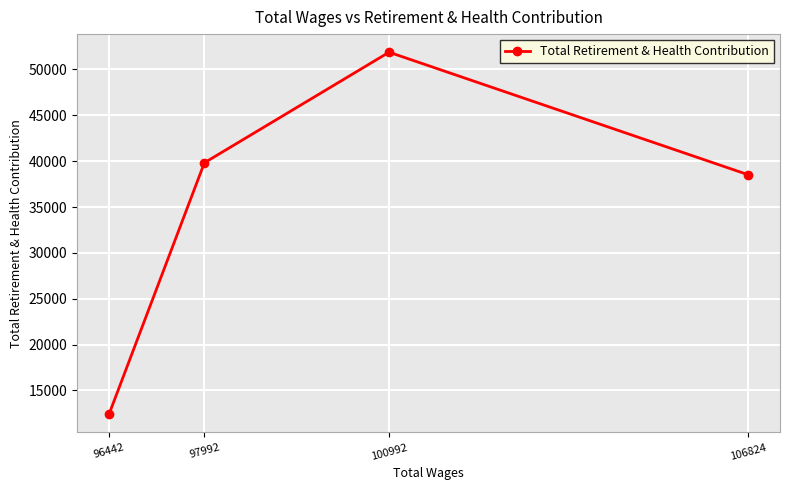

What is the value of the 3rd point from the left?

51883